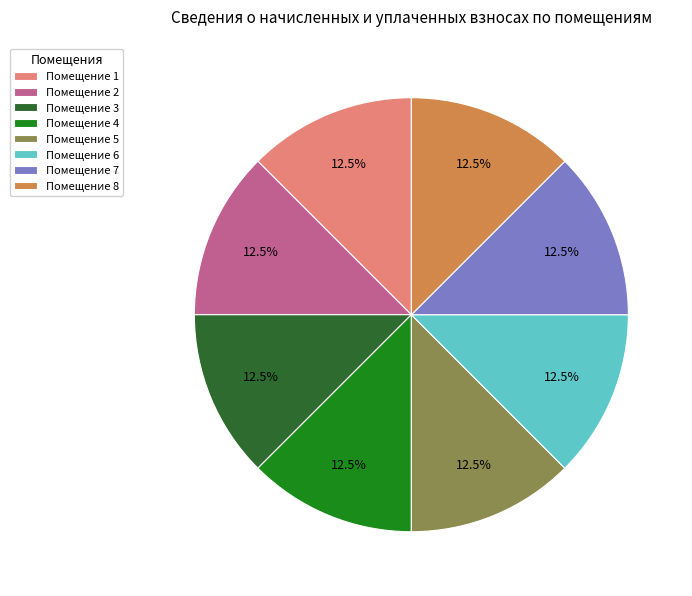

What is the total percentage of Помещение 1 and Помещение 8?

25.0%